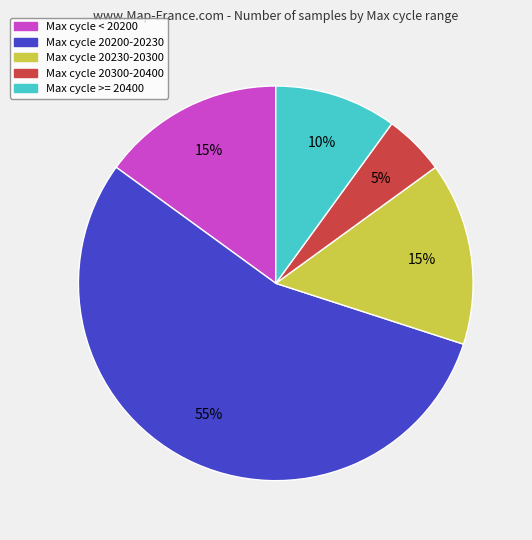

To the nearest percent, what is the average slice percentage?

20%